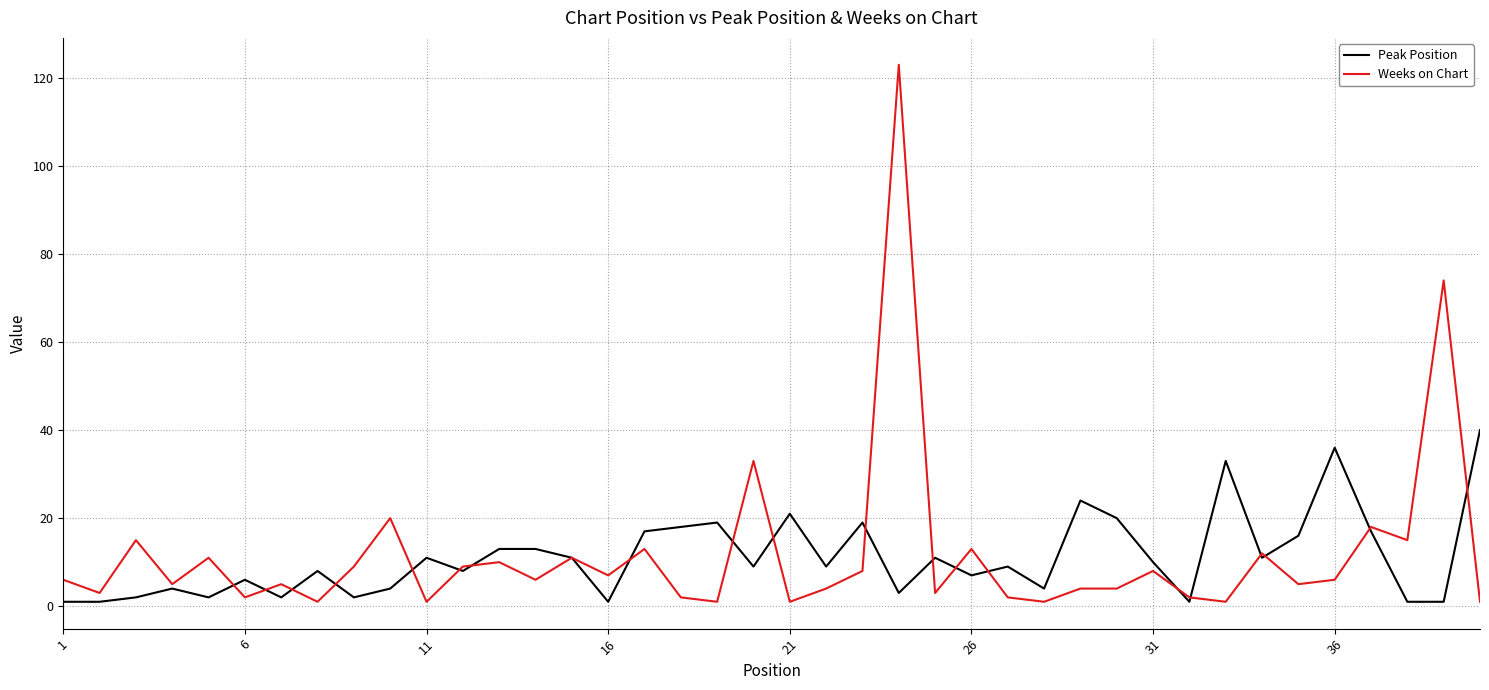

What is the maximum value shown in the chart?

123